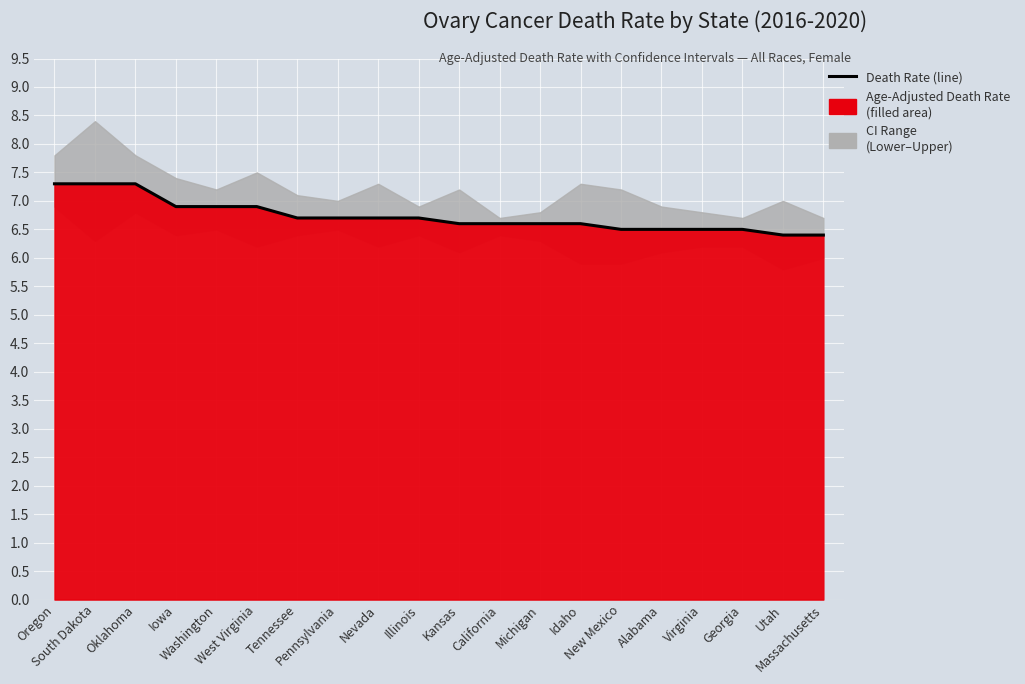

How many lines are shown in the chart?

1